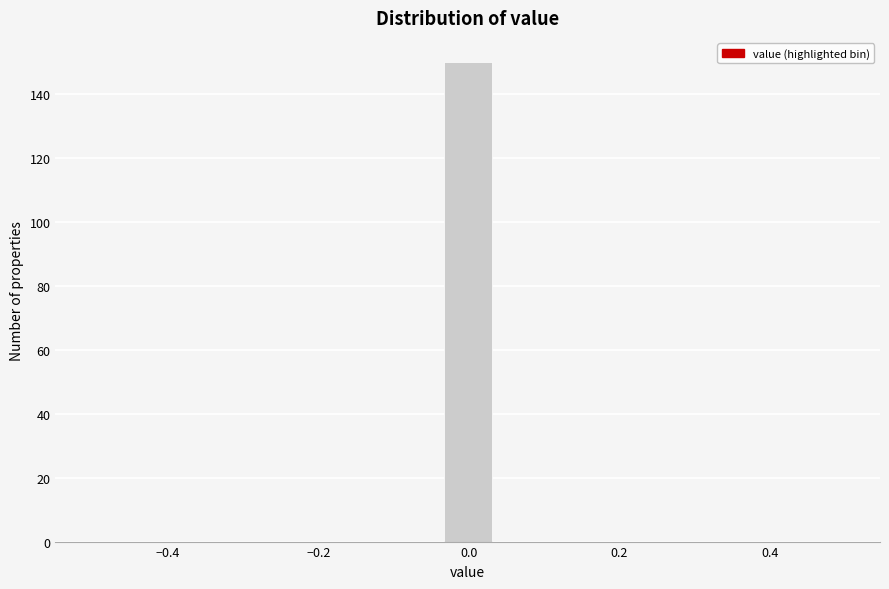

Around what value on the x-axis is the tallest bar? Give the approximate position of its centre, as read against the axis.

0.00